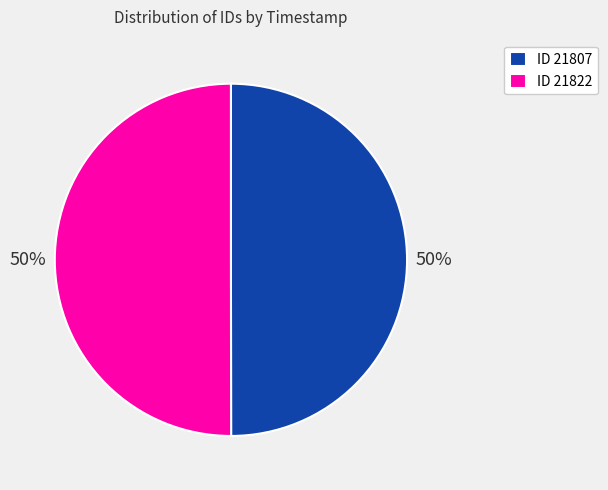

What is the ratio of the value at ID 21822 to the value at ID 21807?

1.0